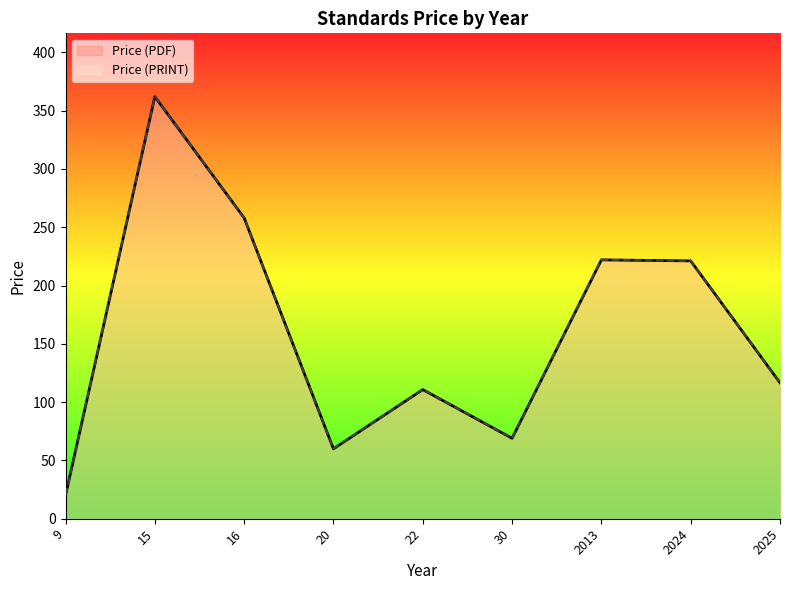

Count the number of data series in this chart.

2